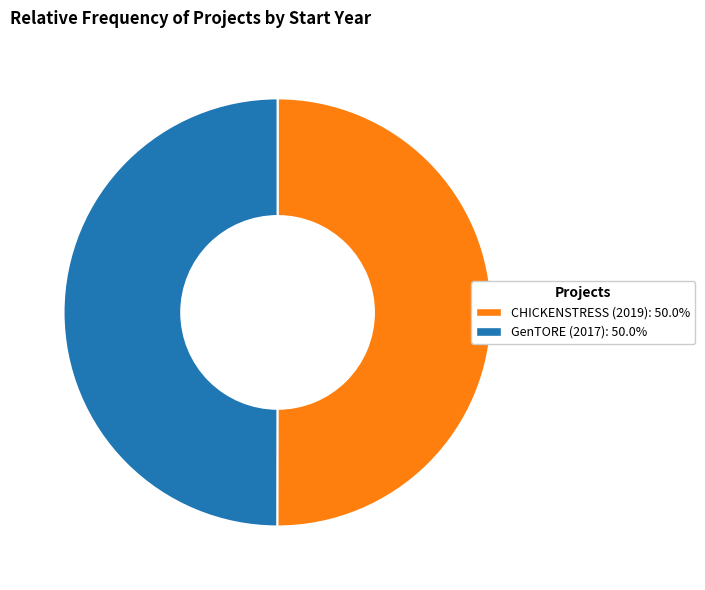

Combined, do GenTORE (2017) and CHICKENSTRESS (2019) account for over 50%?

Yes